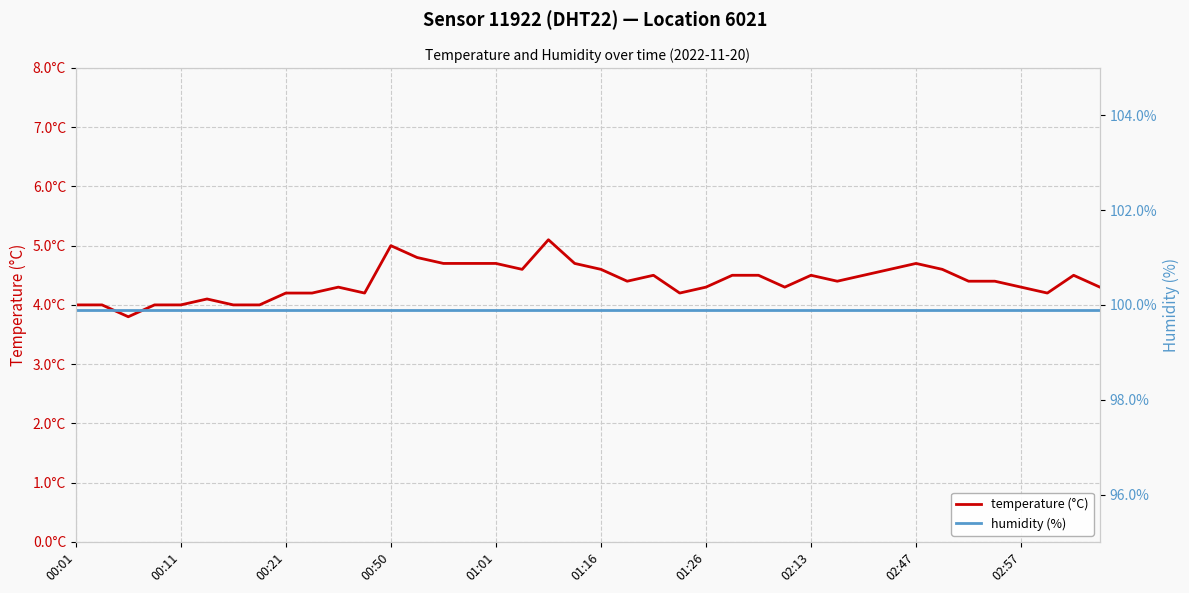

True or false: temperature (°C) and humidity (%) cross at least once.

False